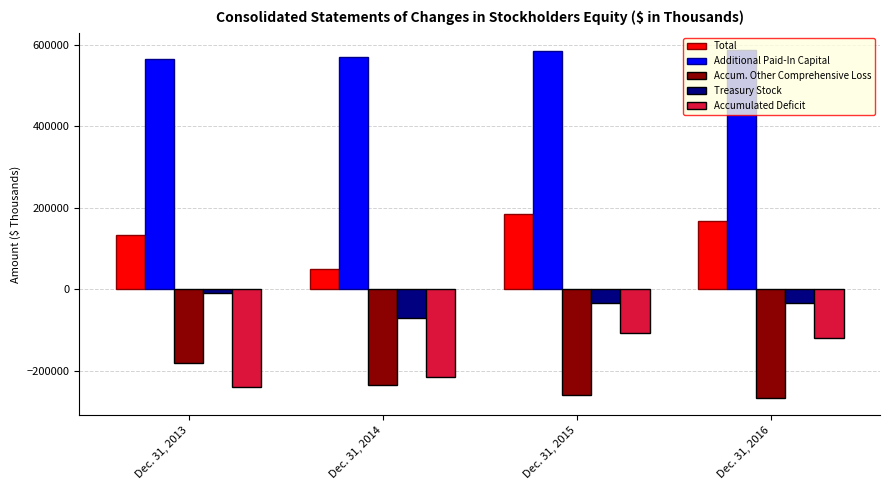

At Dec. 31, 2015, list the series in order from largest to smallest.

Additional Paid-In Capital, Total, Treasury Stock, Accumulated Deficit, Accum. Other Comprehensive Loss